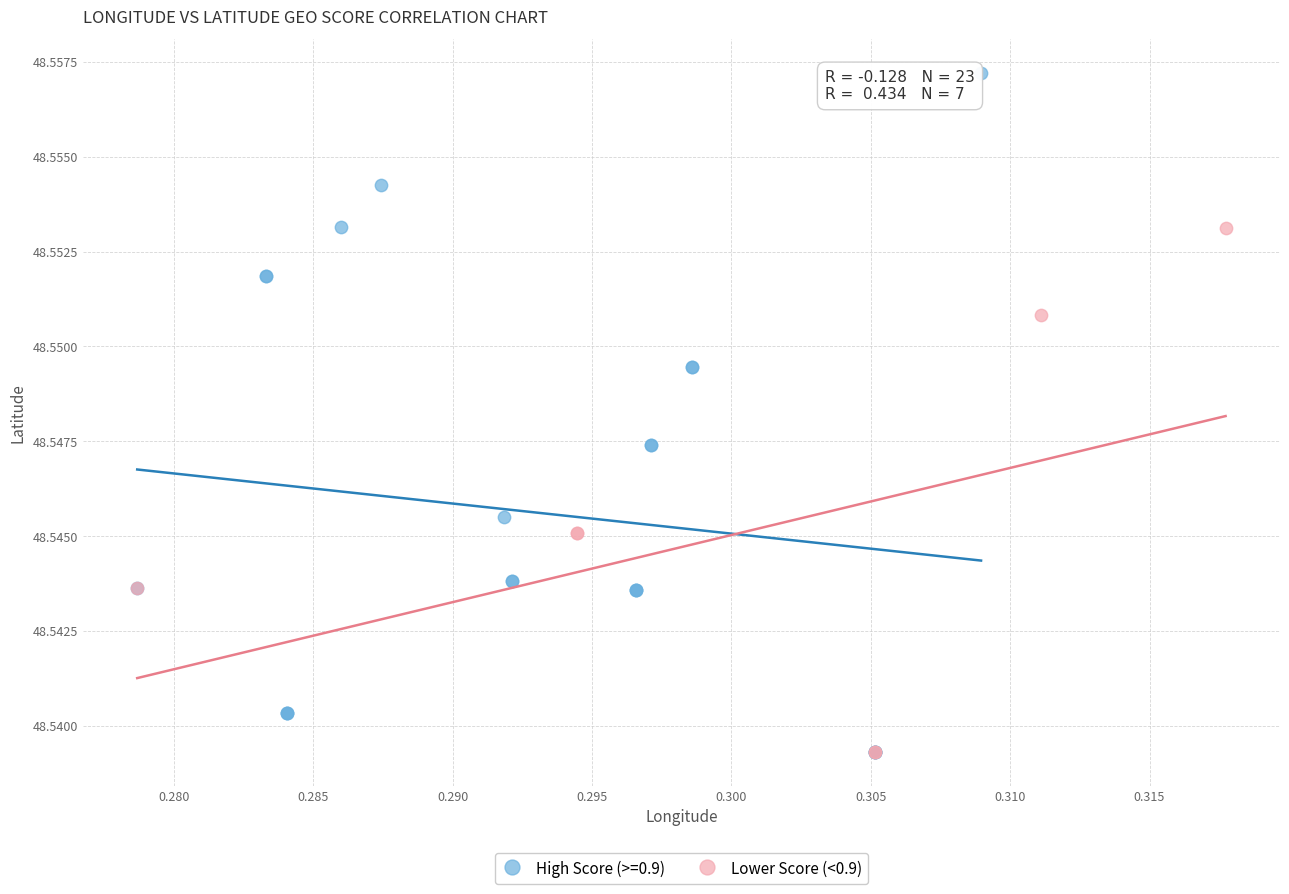

Which series has the widest spread of Y values?

High Score (>=0.9)